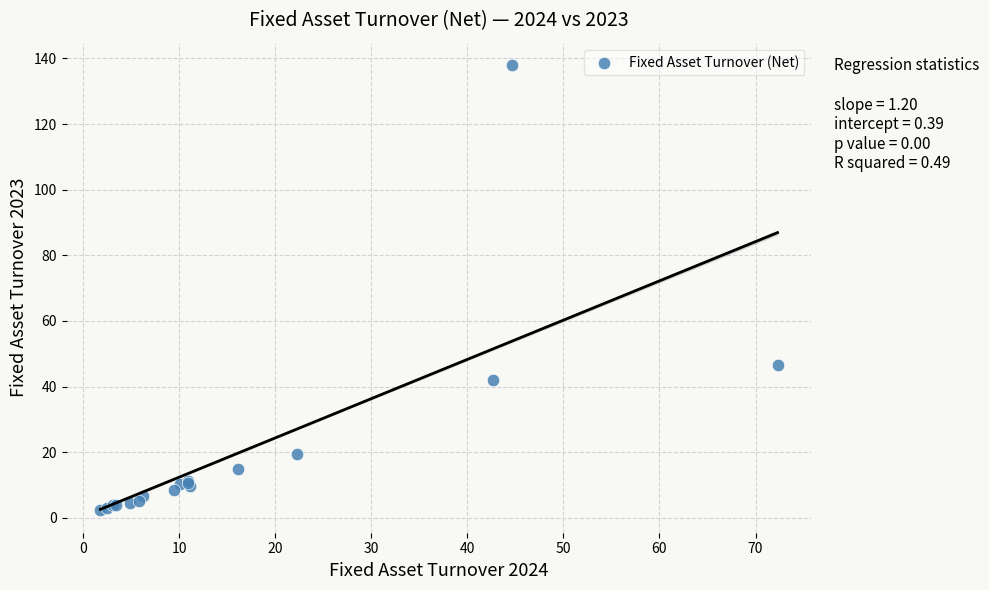

What Y value in the scatter plot is closest to 70?

46.6